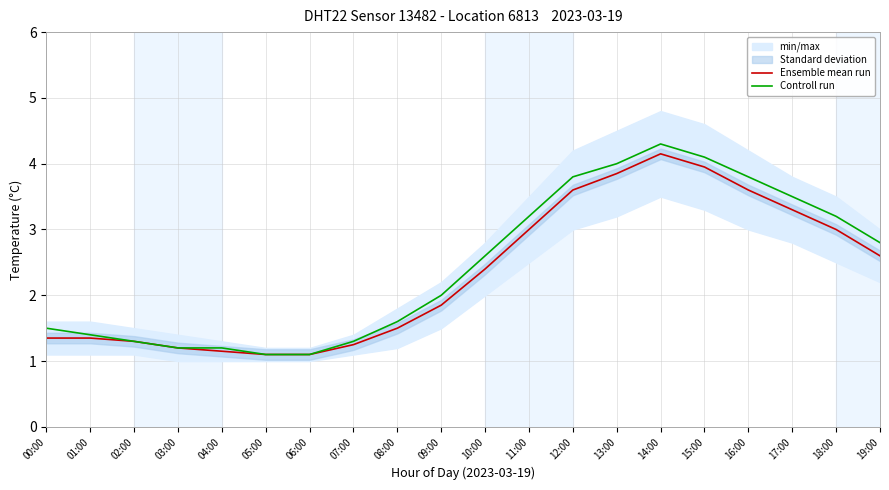

Does the chart display data point markers on the line(s)?

No